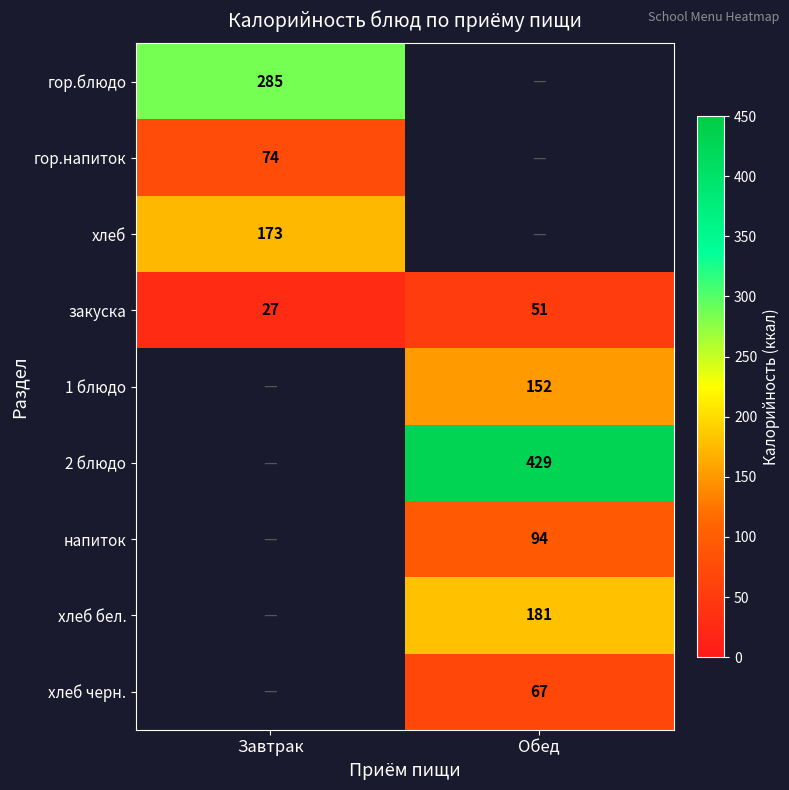

How many закуска values are between 27 and 51?

2